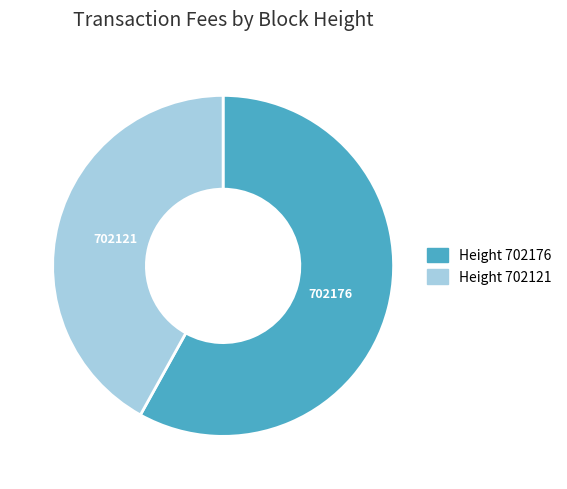

Rank the categories by value from lowest to highest.

702121, 702176